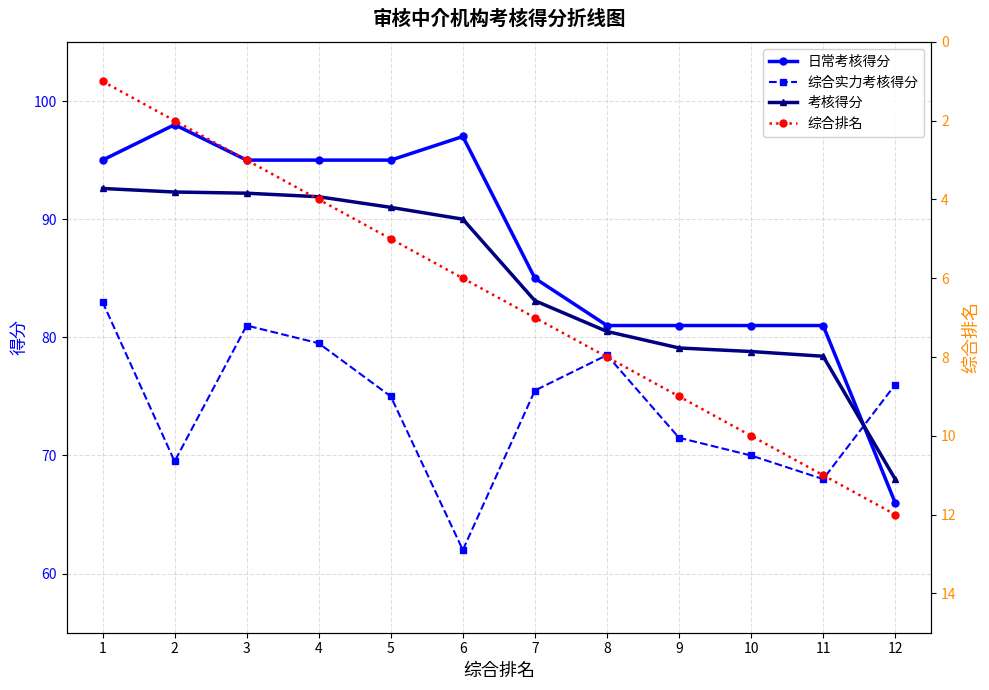

The value of 日常考核得分 at 1 is 137.2. True or false?

False